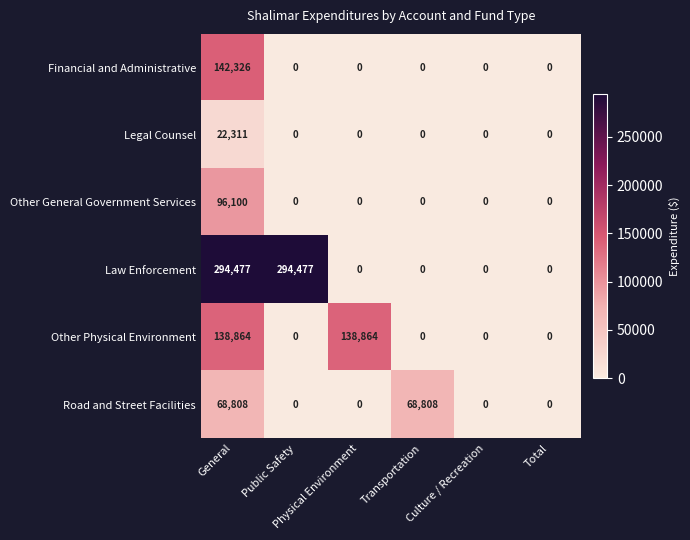

Which series has the largest total across all categories?

Law Enforcement